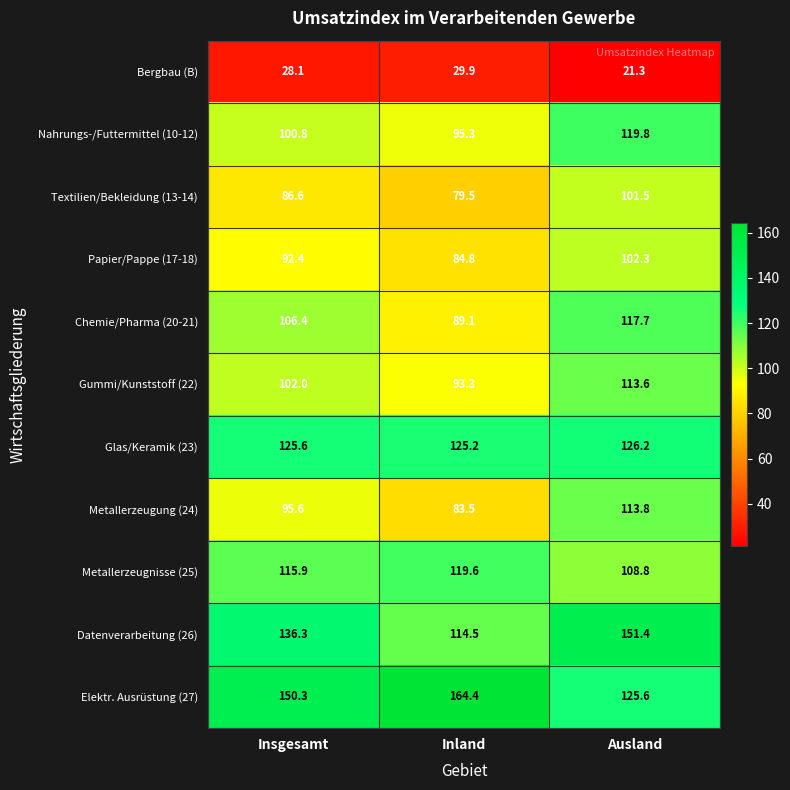

At which category is the sum across all series the highest?

Ausland